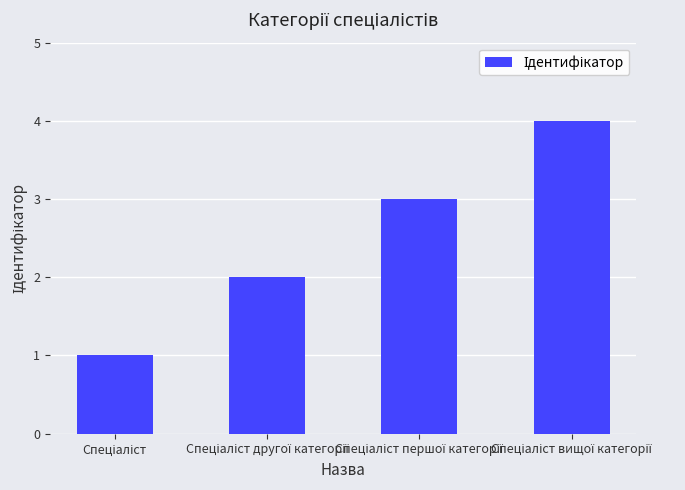

What is the value of the 3rd bar from the left?

3